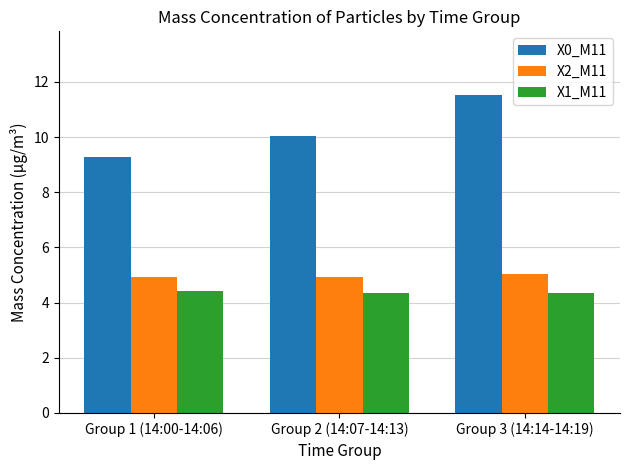

What is the sum of the X2_M11 values at Group 3 (14:14-14:19) and Group 1 (14:00-14:06)?

9.9